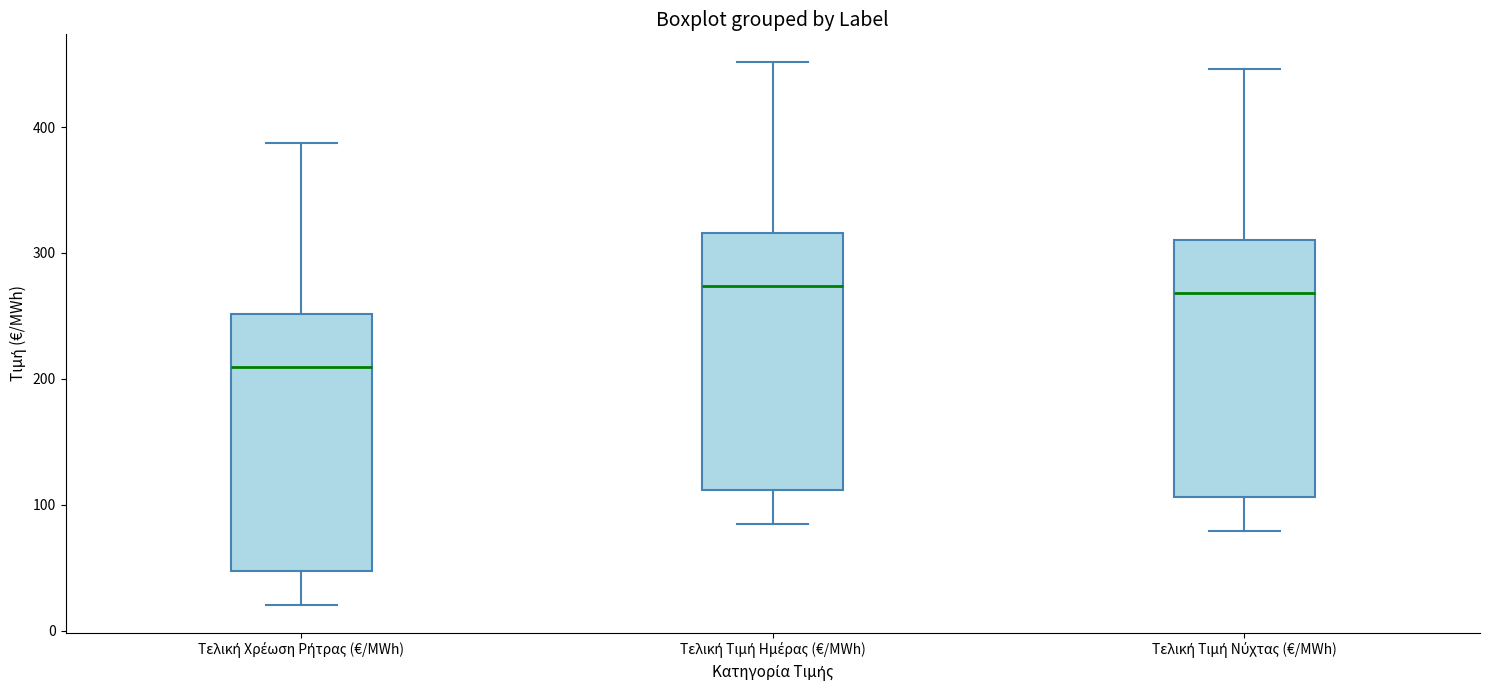

Reading left to right, read every box against the y-axis: the position of its median line, the range the box covers, and the ends of its whiskers. The values are not printed on the chart, so give them approximately, as read against the axis.

Τελική Χρέωση Ρήτρας (€/MWh): median 210, box 50 to 250, whiskers 20 to 390
Τελική Τιμή Ημέρας (€/MWh): median 270, box 110 to 320, whiskers 80 to 450
Τελική Τιμή Νύχτας (€/MWh): median 270, box 110 to 310, whiskers 80 to 450